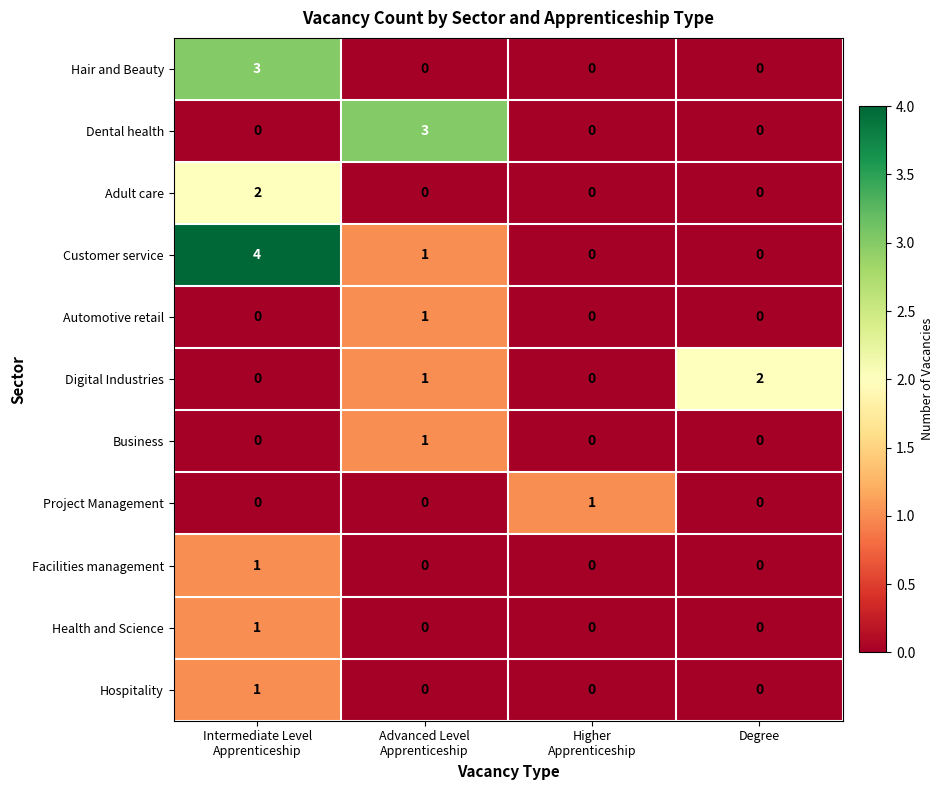

How many Digital Industries values are between 0 and 2?

4